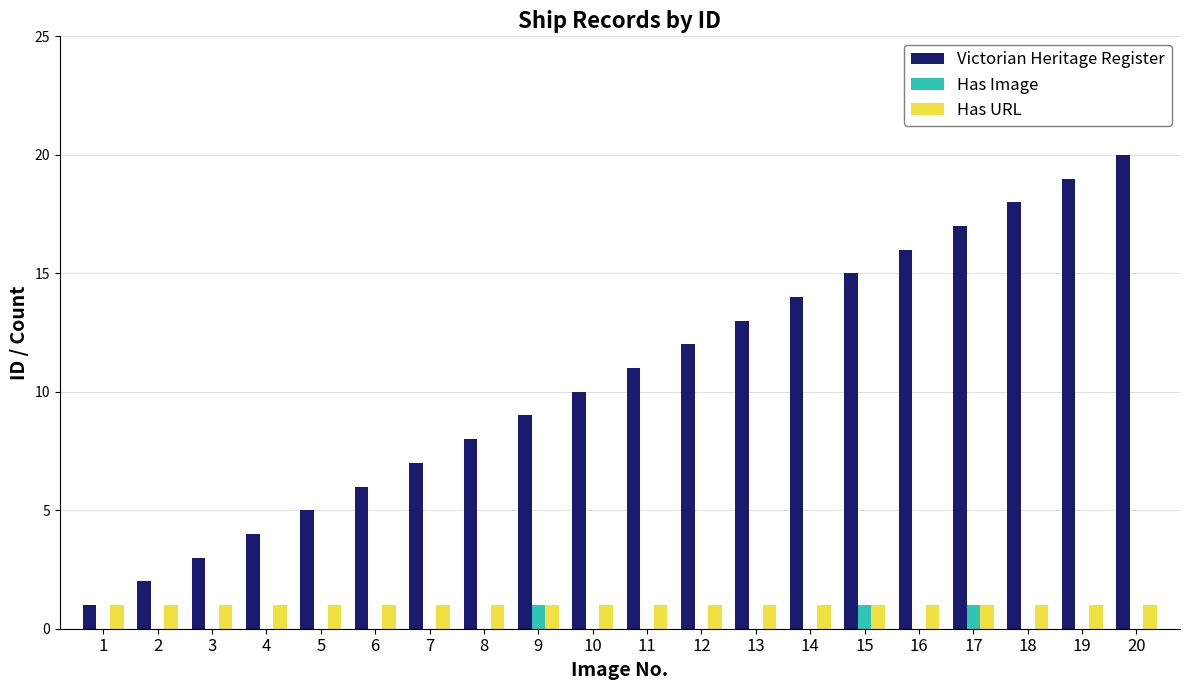

What is the maximum value shown in the chart?

20